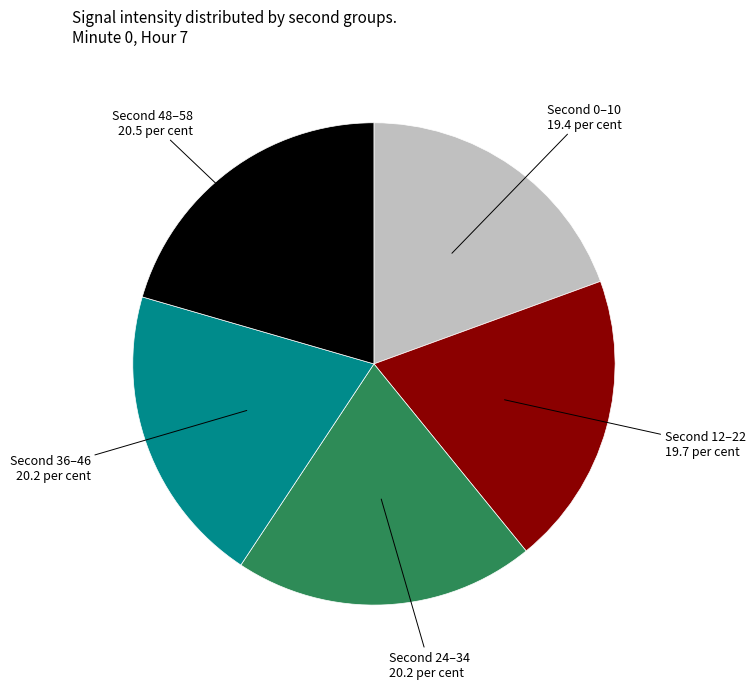

Is there a majority slice in this chart?

No